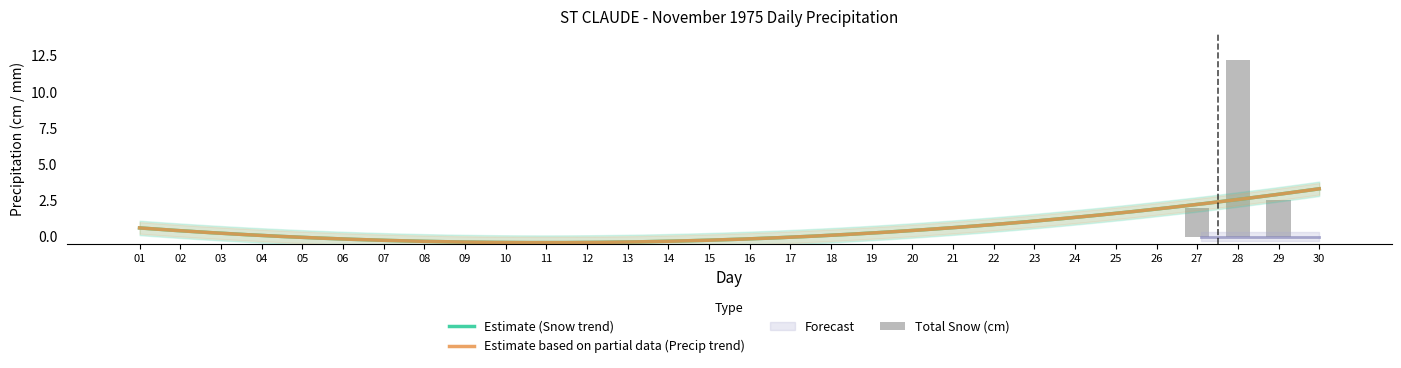

True or false: the data shows 3.7 at 26.

False